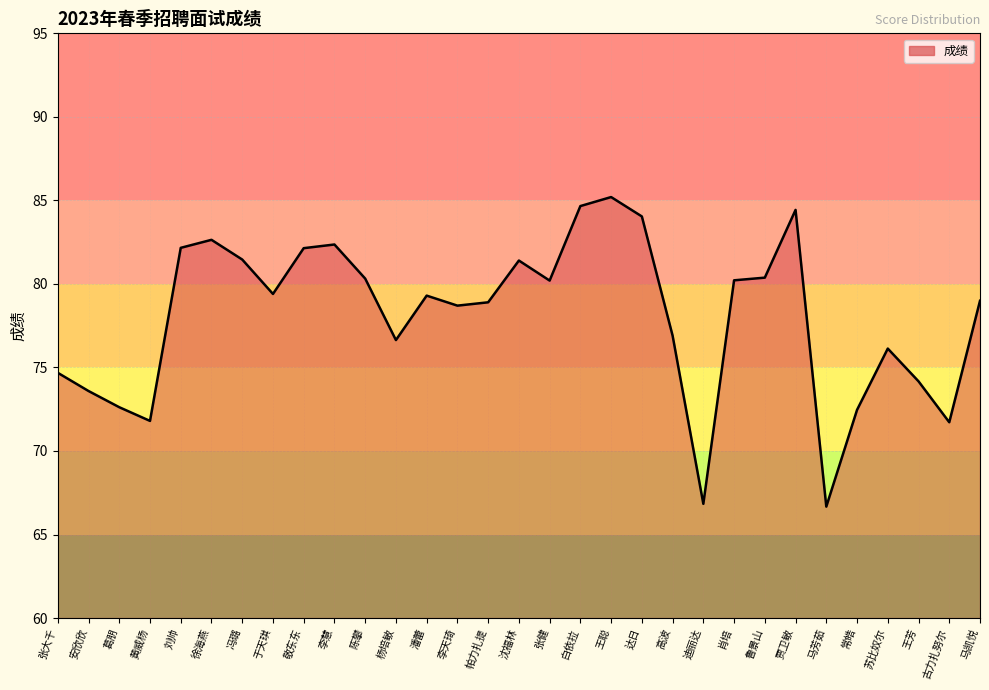

Does the chart have visible grid lines?

Yes